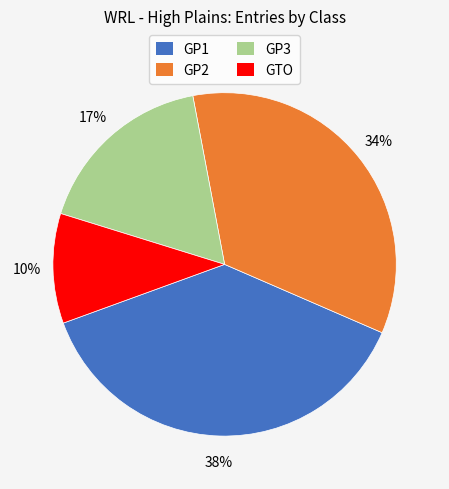

Is it true that GTO is 10% of the pie?

True